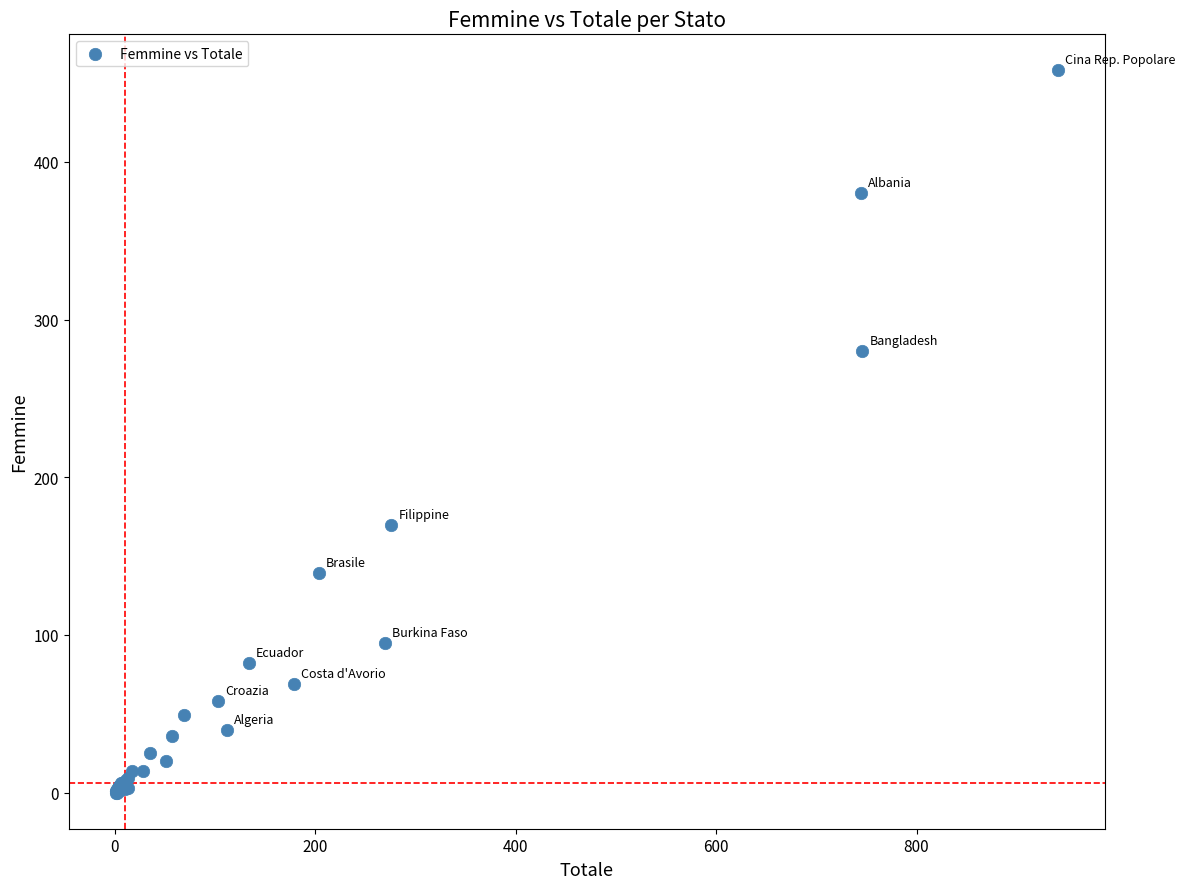

What Y value in the scatter plot is closest to 229?

280